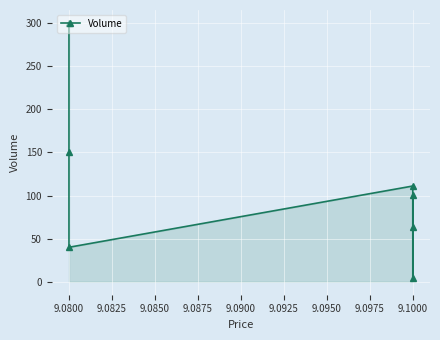

What is the difference between the maximum and second lowest values?

260